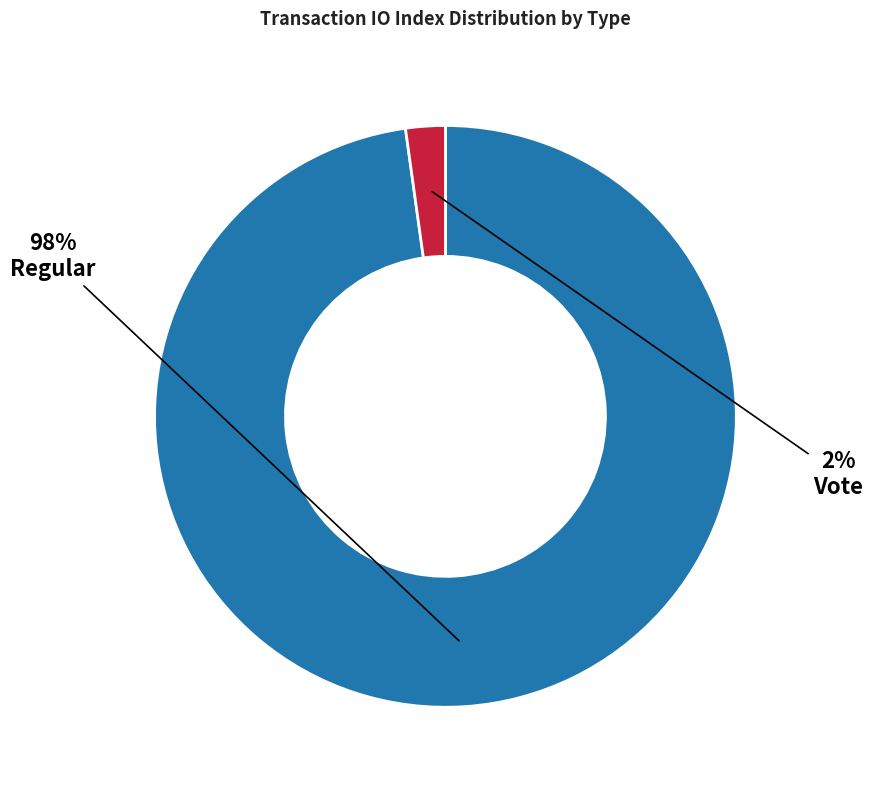

To the nearest percent, what is the average slice percentage?

50%